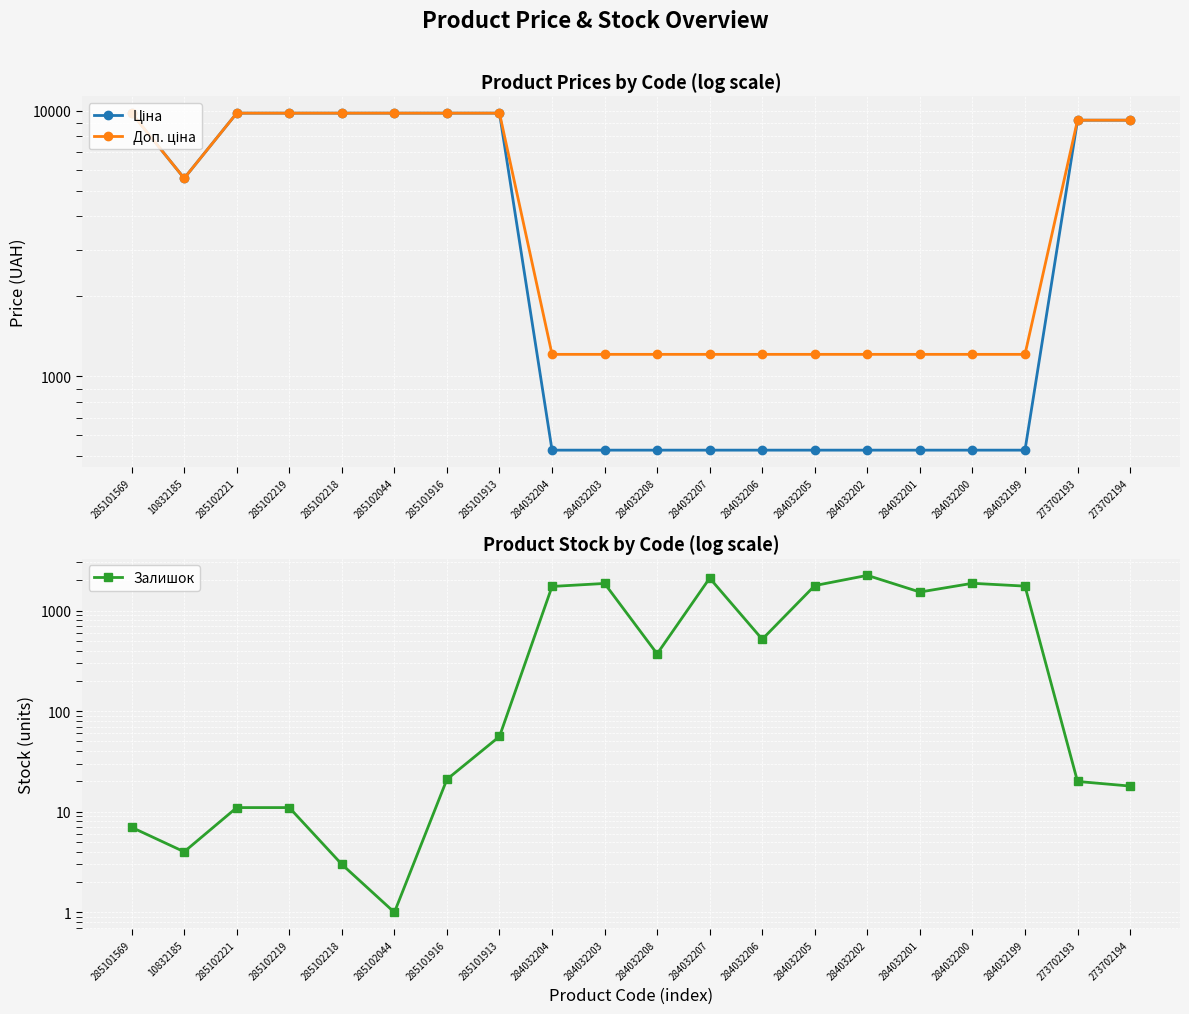

What is the smallest value displayed?

1.0